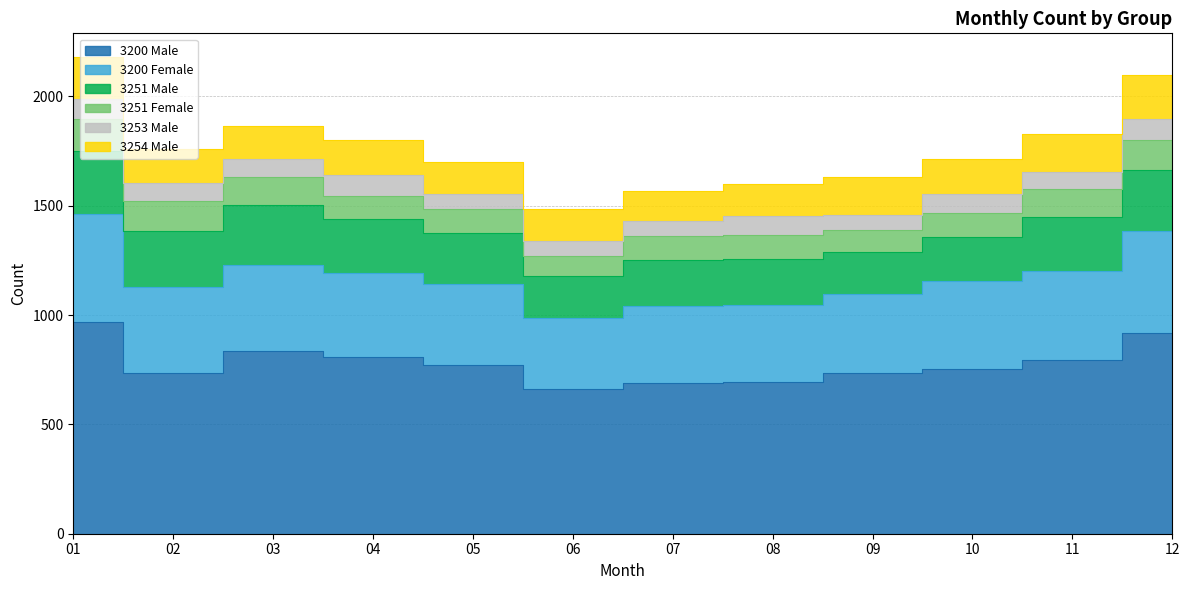

True or false: 3200 Female and 3254 Male cross at least once.

False